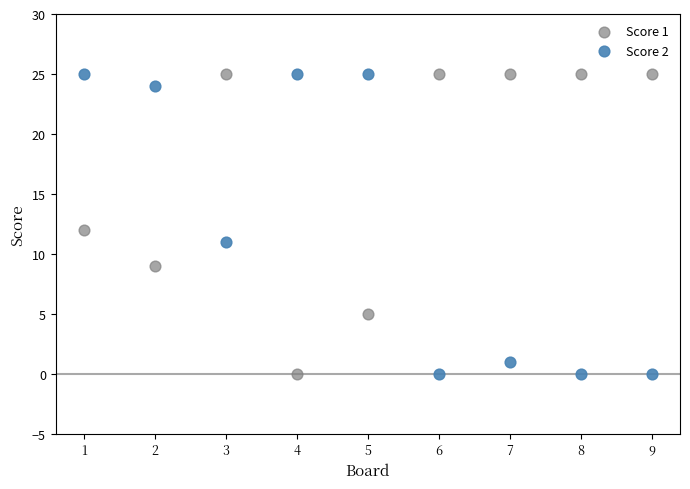

What is the X range (max minus min) for the scatter plot?

8